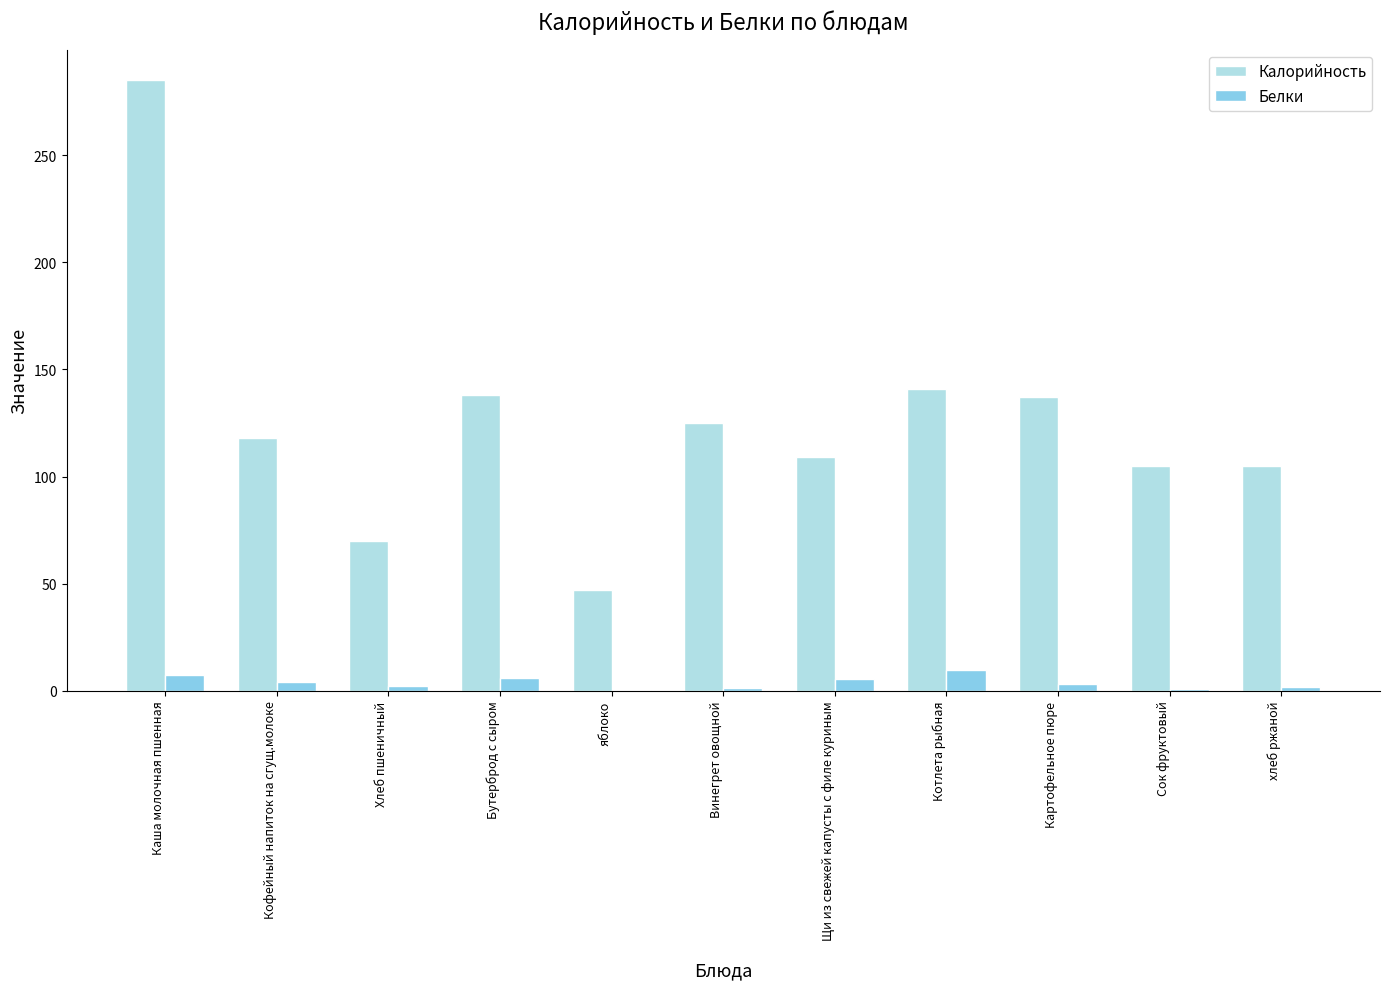

What is the maximum value for Калорийность?

285.0